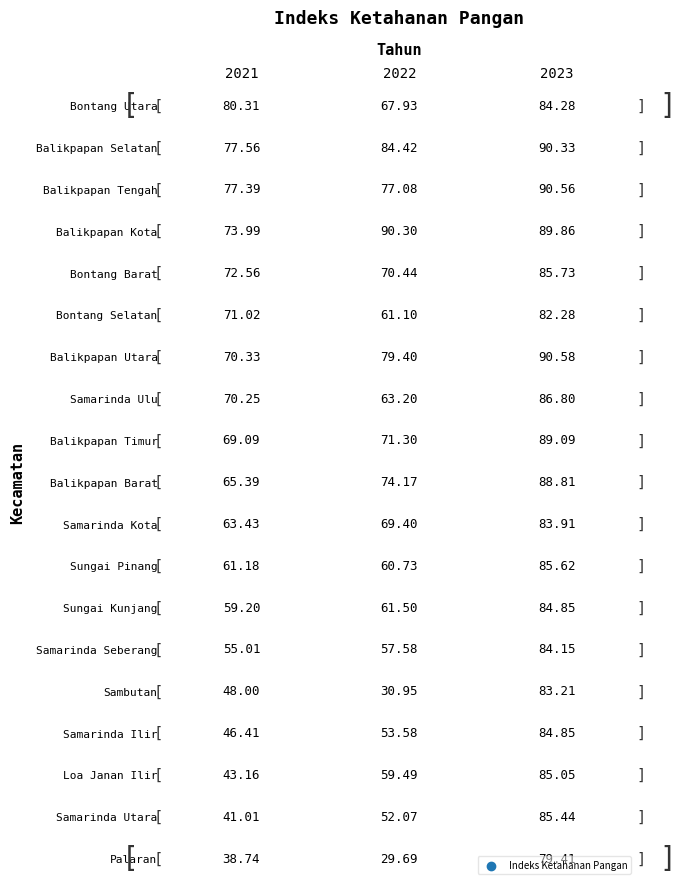

What is the sum of the Sambutan values at 2022 and 2021?

79.0